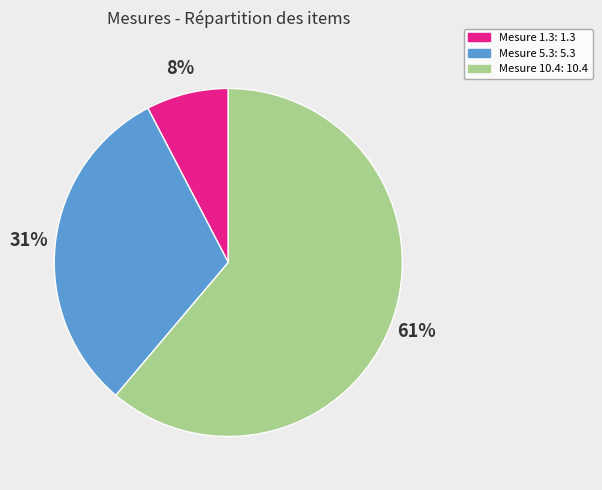

To the nearest percent, what is the average slice percentage?

33%